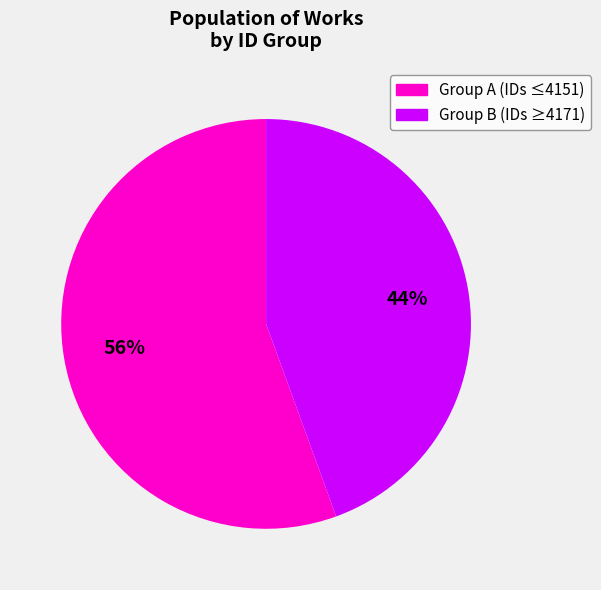

Does any single category account for the majority?

Yes